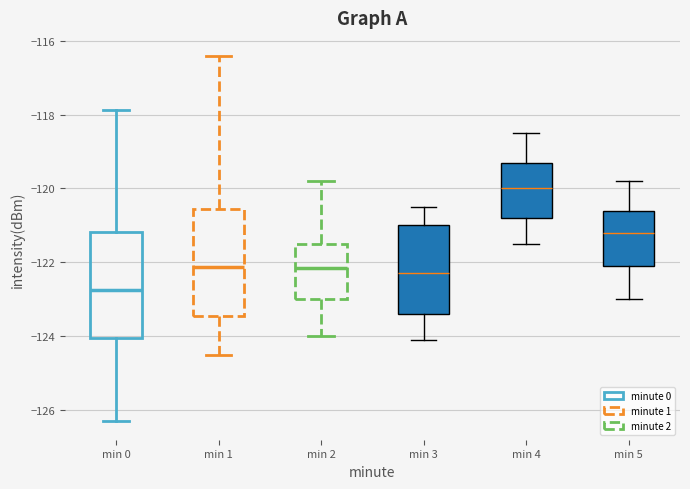

Reading left to right, transcribe this box plot: for each box, give where its median line is, the range the box spans, and where its two whiskers end, as read against the y-axis. The values are not printed on the chart, so give them approximately, as read against the axis.

min 0: median -122.8, box -124.0 to -121.2, whiskers -126.4 to -117.8
min 1: median -122.2, box -123.4 to -120.6, whiskers -124.6 to -116.4
min 2: median -122.2, box -123.0 to -121.4, whiskers -124.0 to -119.8
min 3: median -122.2, box -123.4 to -121.0, whiskers -124.0 to -120.4
min 4: median -120.0, box -120.8 to -119.2, whiskers -121.4 to -118.4
min 5: median -121.2, box -122.0 to -120.6, whiskers -123.0 to -119.8